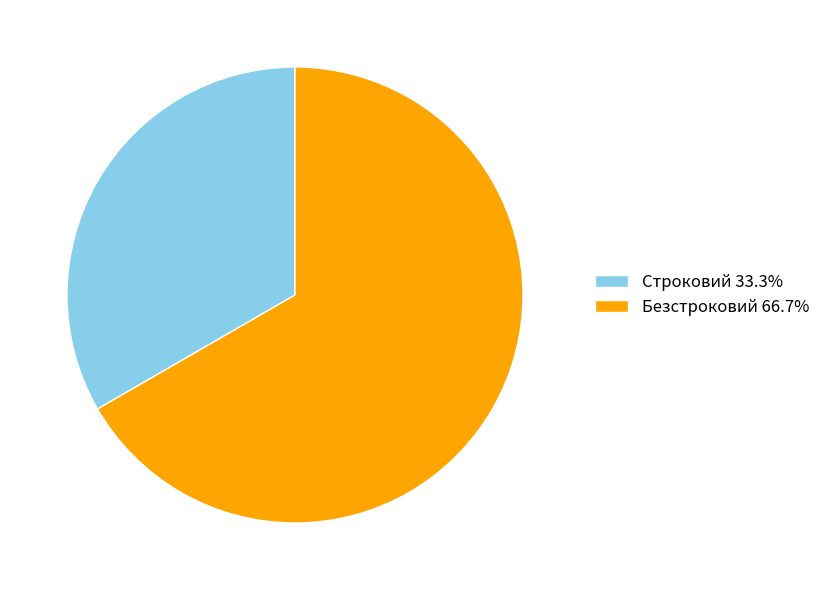

Rank the categories by value from lowest to highest.

Строковий, Безстроковий